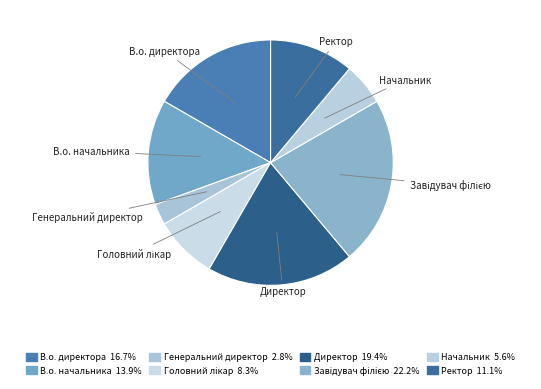

Combined, do Генеральний директор and Начальник account for over 50%?

No